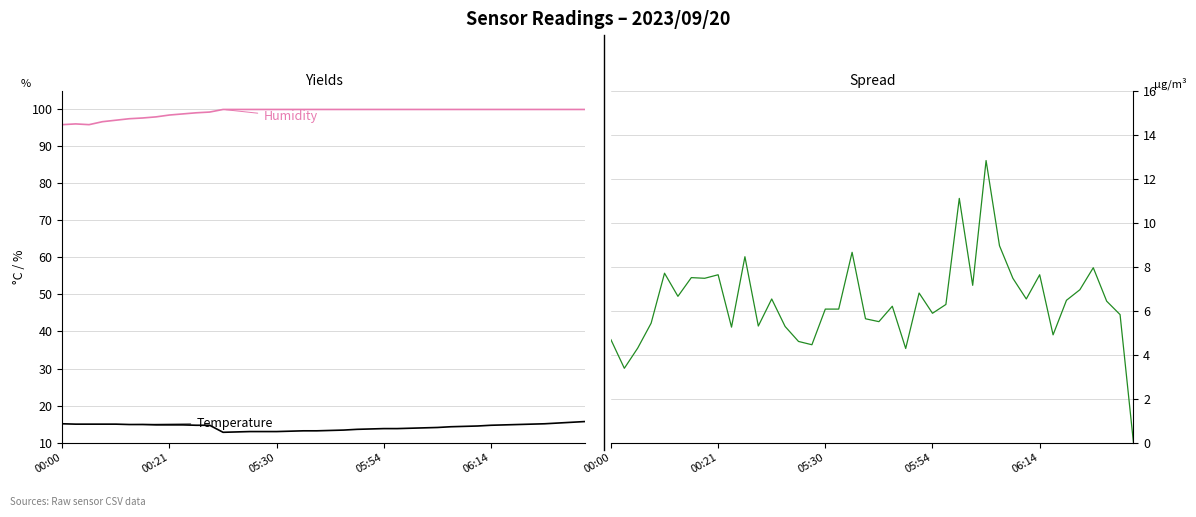

What is the total value across all series at 06:14?

122.2